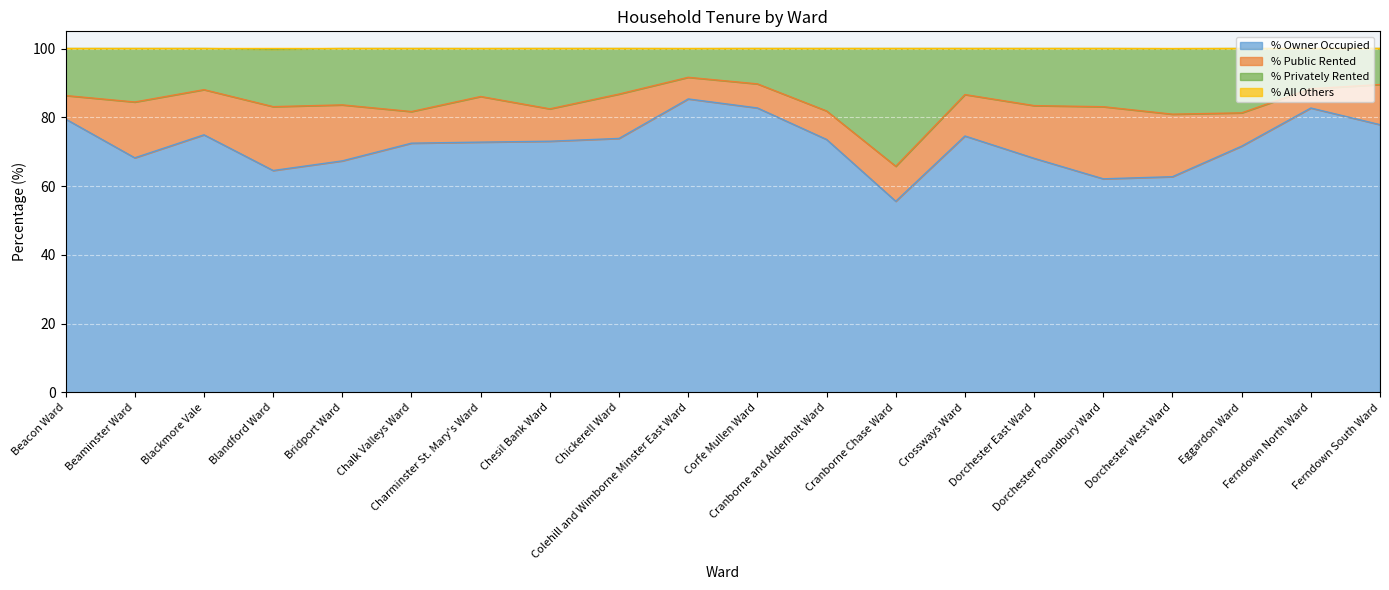

What is the minimum value for % Owner Occupied?

55.6